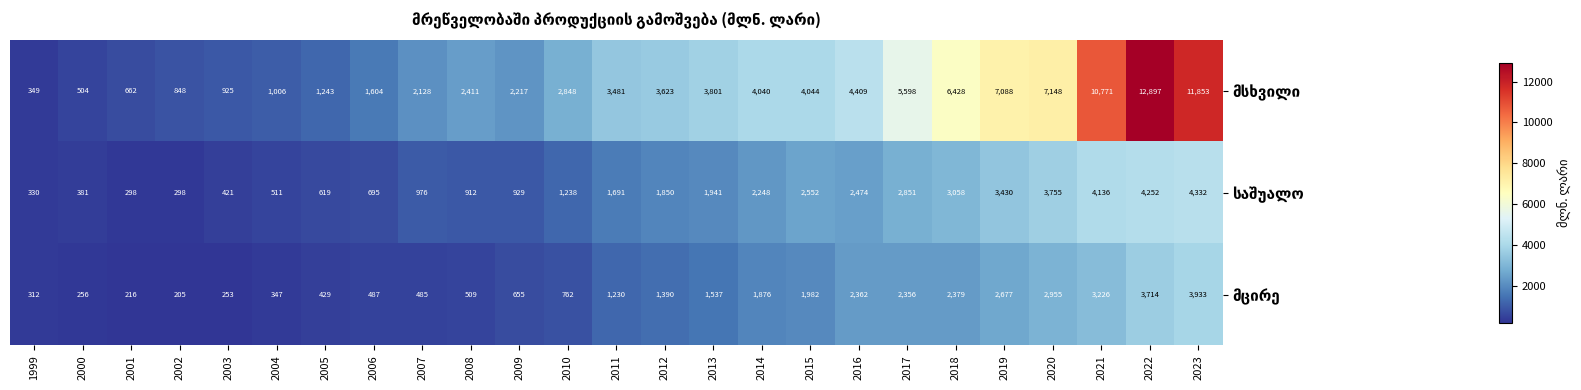

What is the total value across all series at 2005?

2291